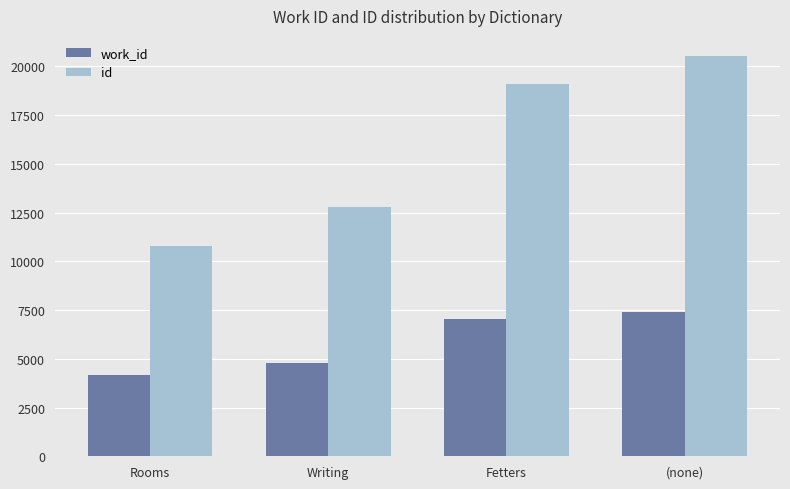

List the series in order of their peak value, highest first.

id, work_id